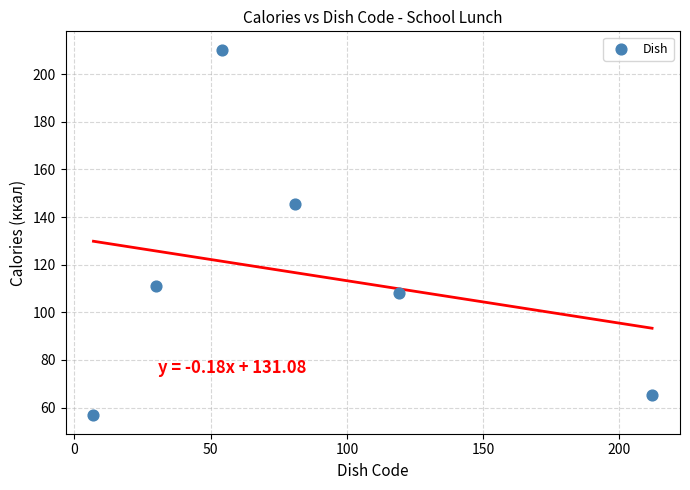

What Y value in the scatter plot is closest to 133?

145.5